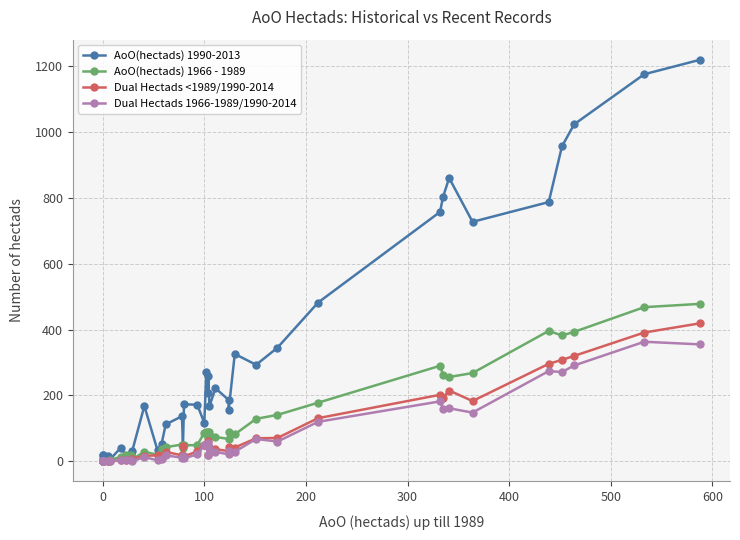

The AoO(hectads) 1966 - 1989 series shows 157 at 31. True or false?

False